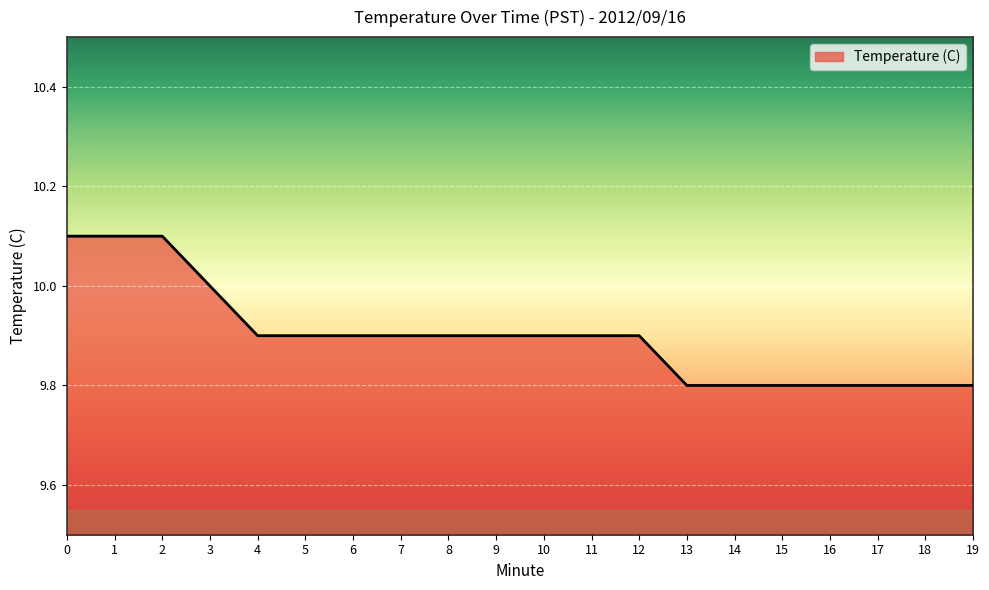

What is the sum of all values?

198.0